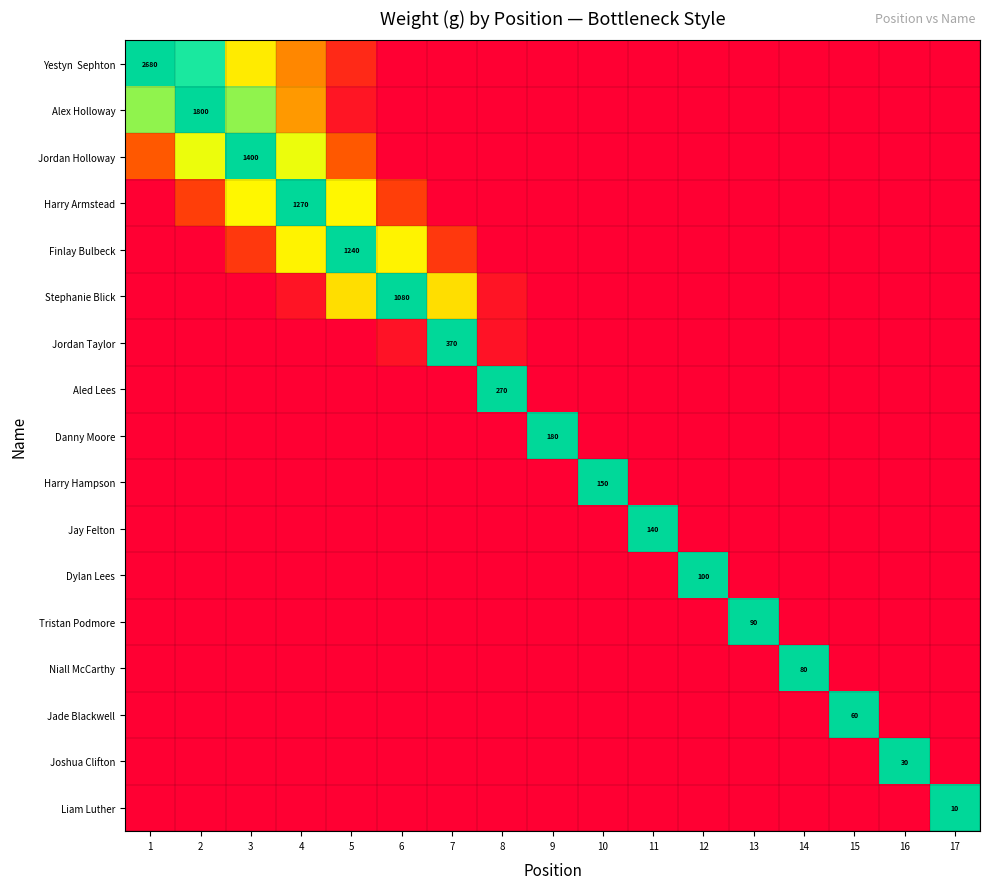

How many values in the Danny Moore series exceed 0?

1